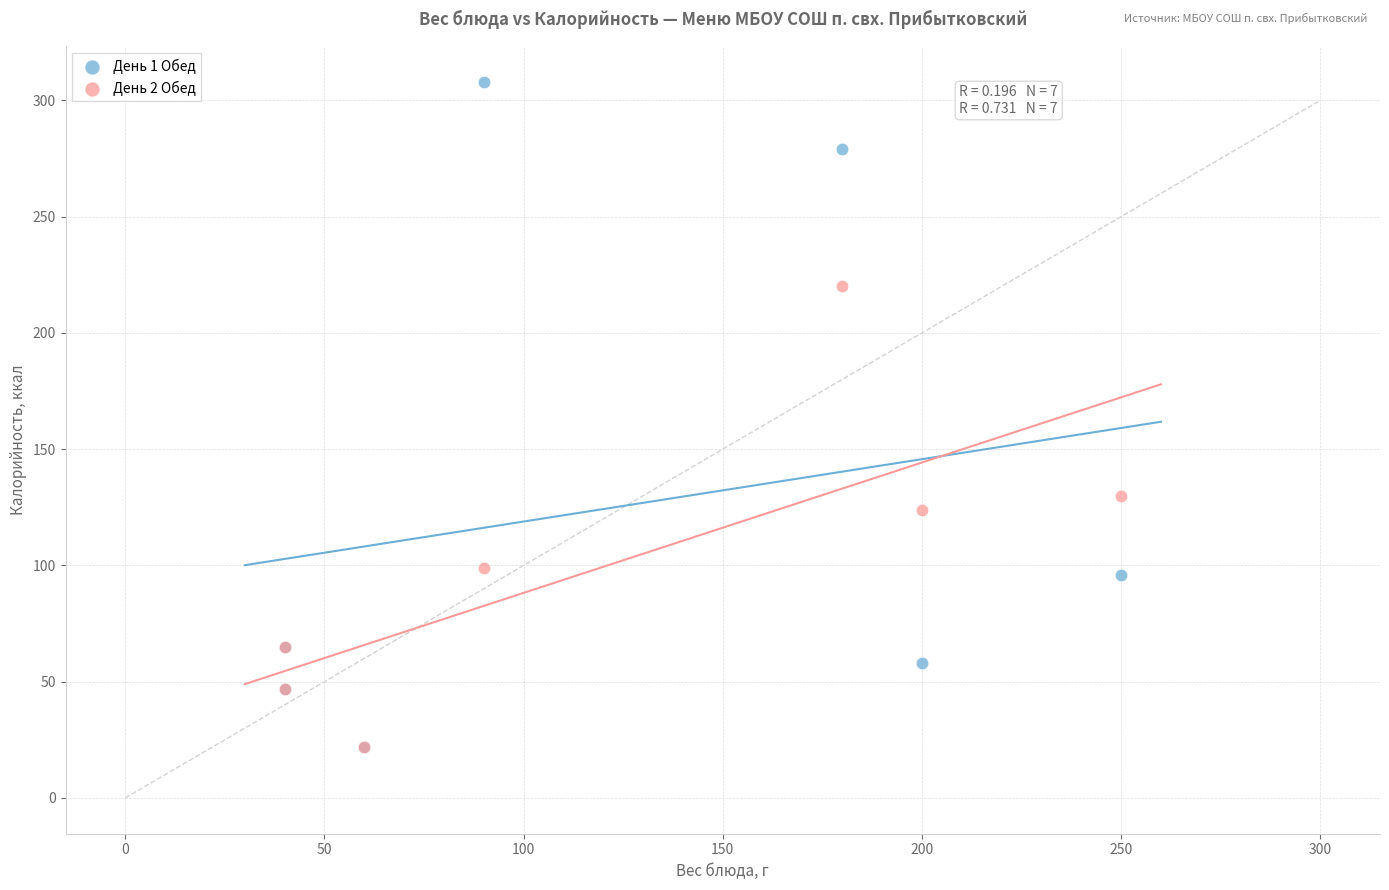

Across all series, what Y value is closest to 165?

130